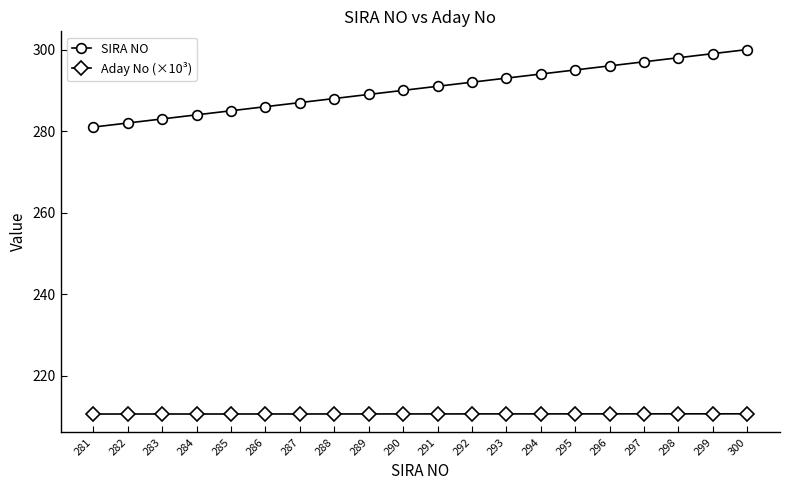

What is the minimum value shown in the chart?

210.7